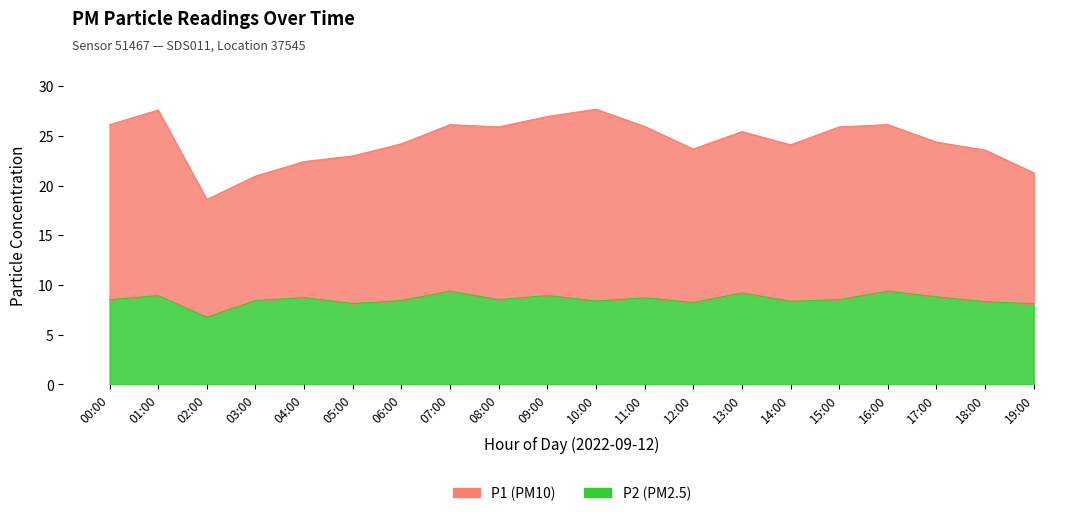

How many data points does each series have?

20